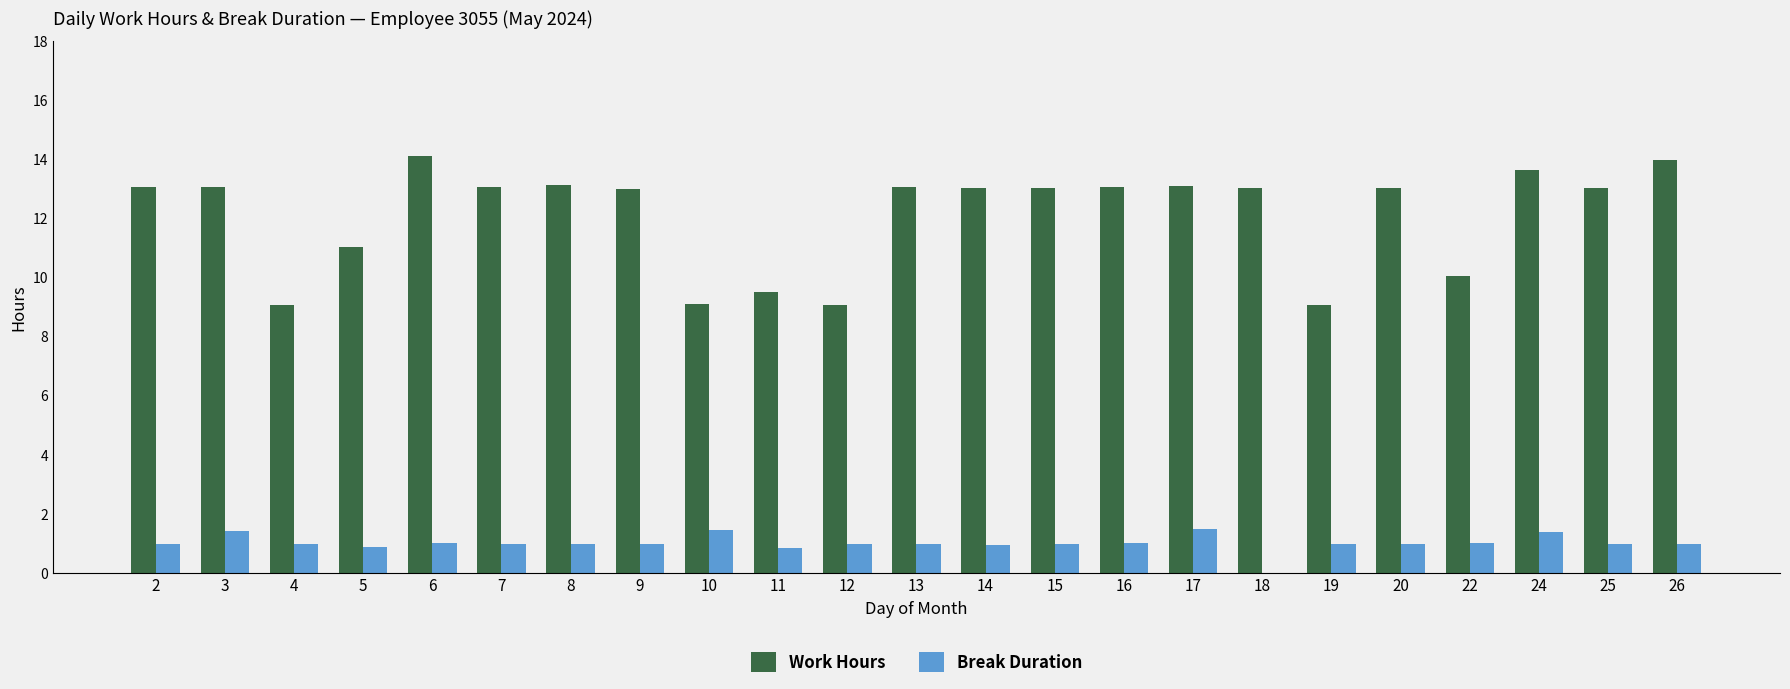

What is the maximum value shown in the chart?

14.1